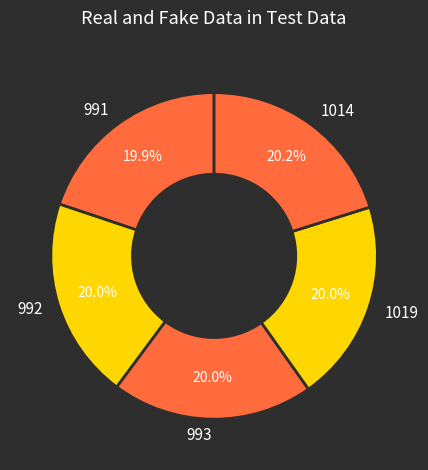

What percentage is the 991 slice, to the nearest percent?

20%